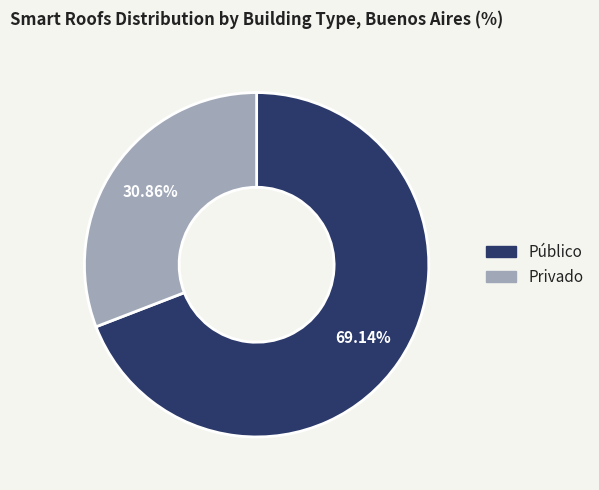

Which slice is the largest?

Público